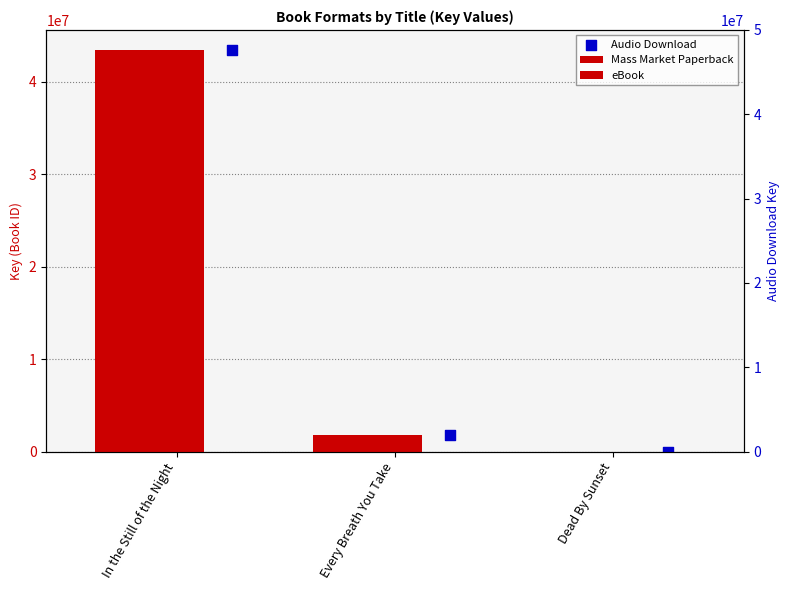

Is the value of Audio Download at Dead By Sunset greater than the value of Mass Market Paperback at Dead By Sunset?

No